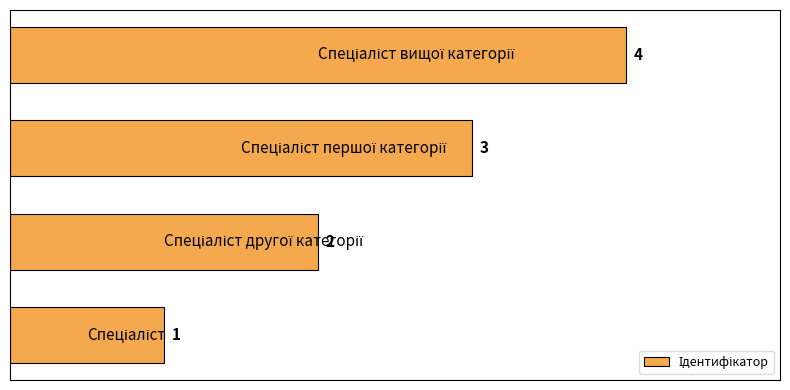

What is the sum of all values?

10